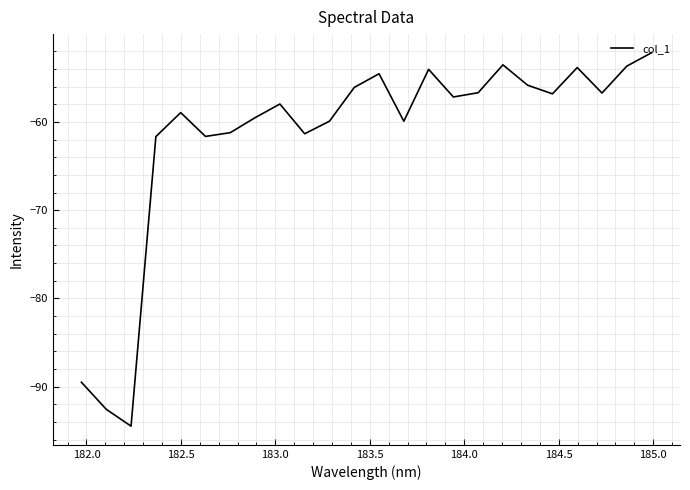

What is the sum of all values?

-1479.8